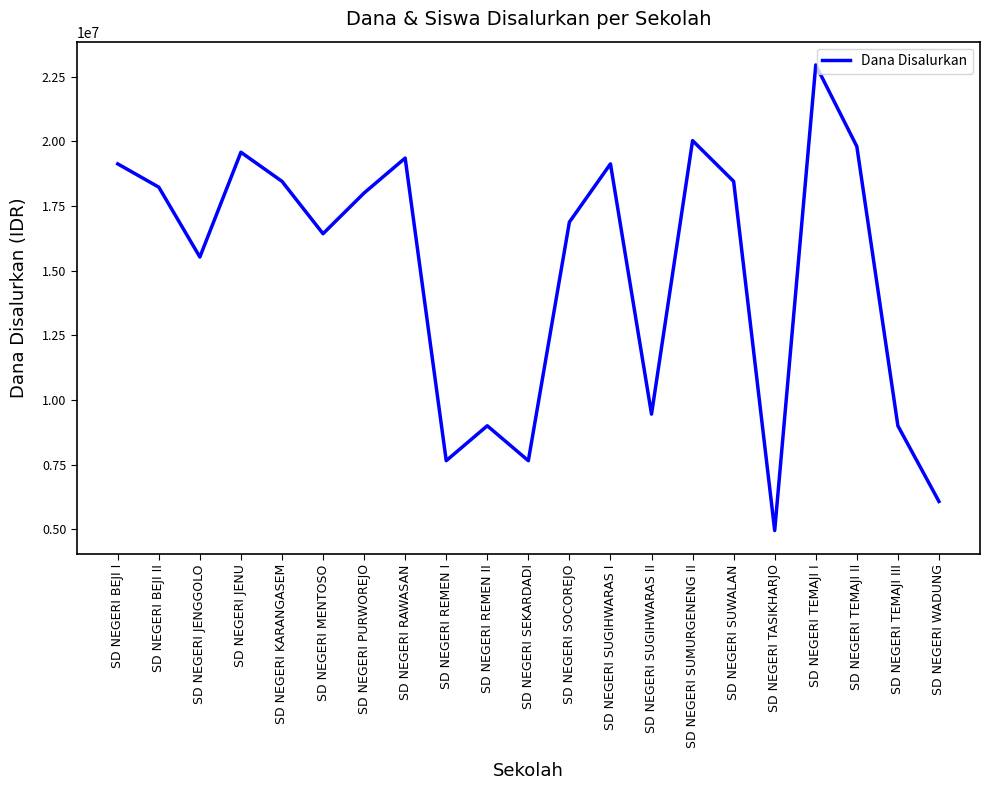

Where is the first local minimum?

SD NEGERI JENGGOLO